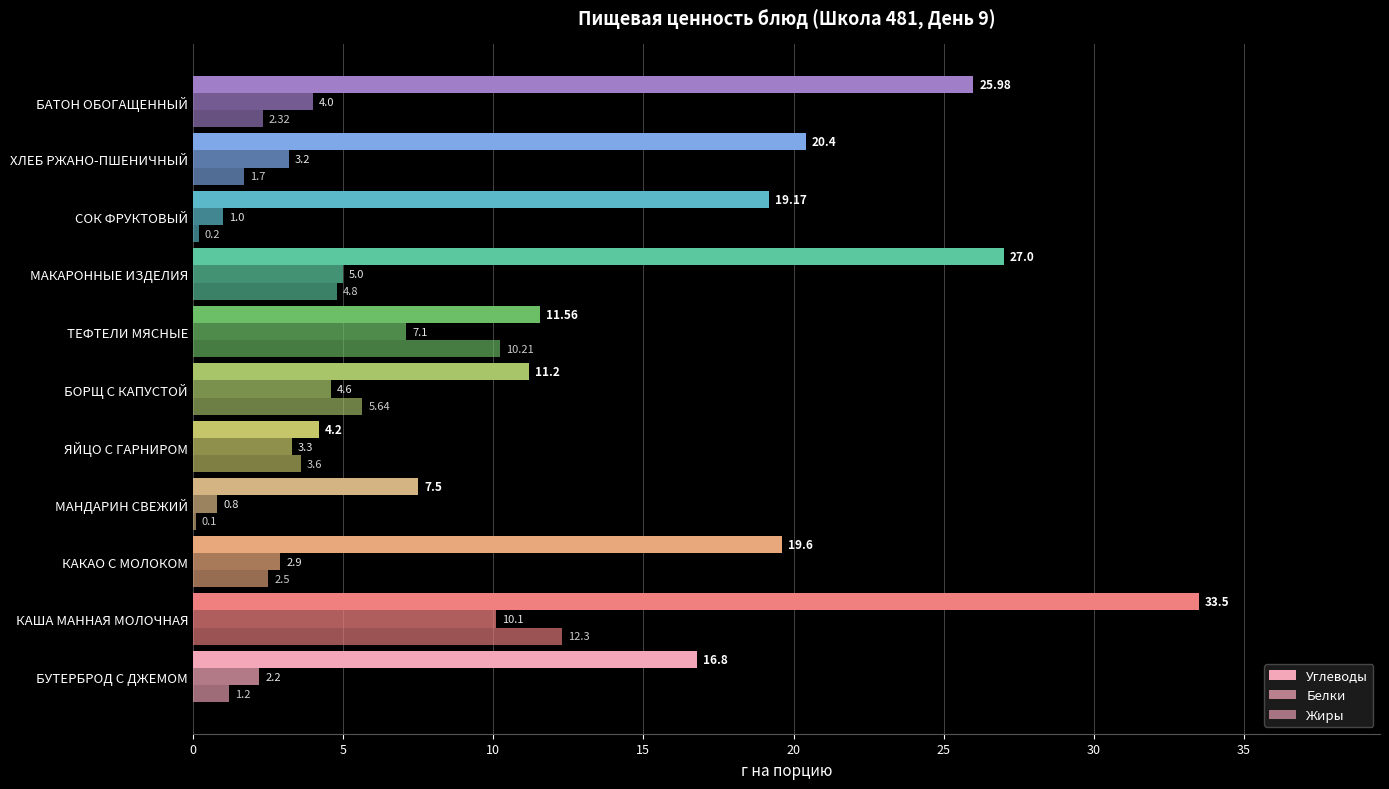

Which series has the widest spread of values?

Углеводы